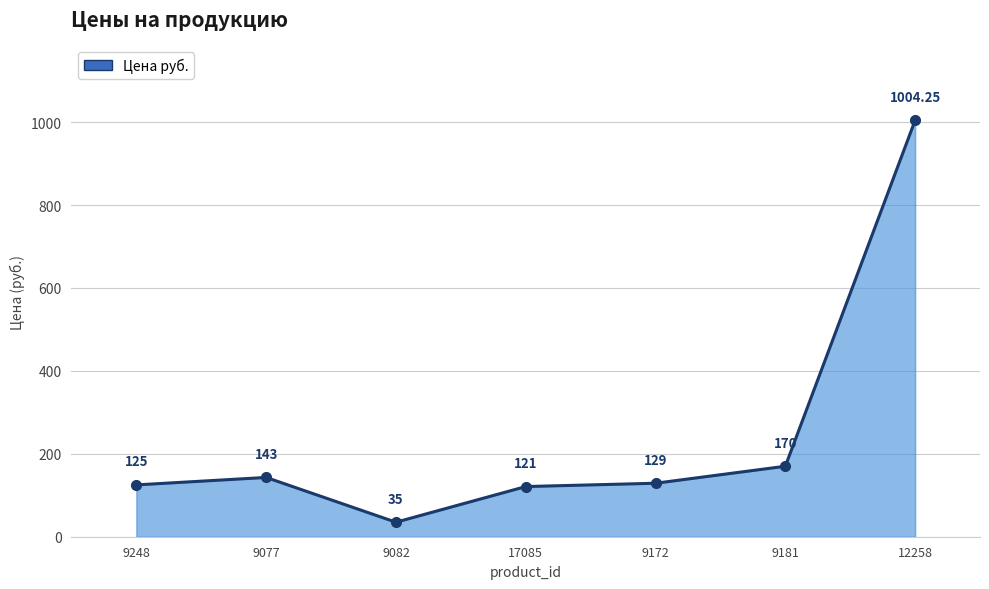

True or false: there are more than 0 points higher than both neighbors.

True